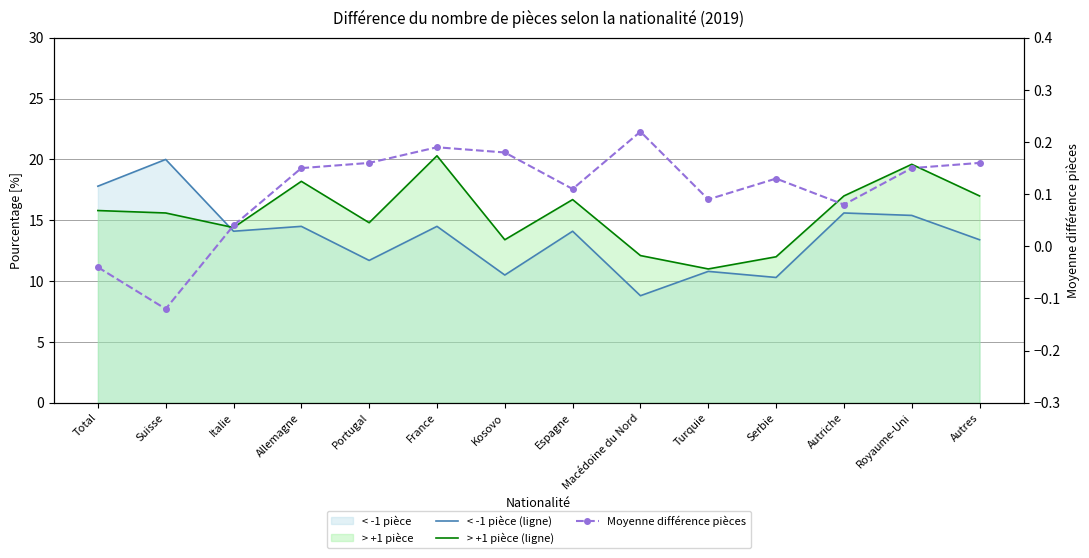

Where is the first local minimum for < -1 pièce (ligne)?

Italie